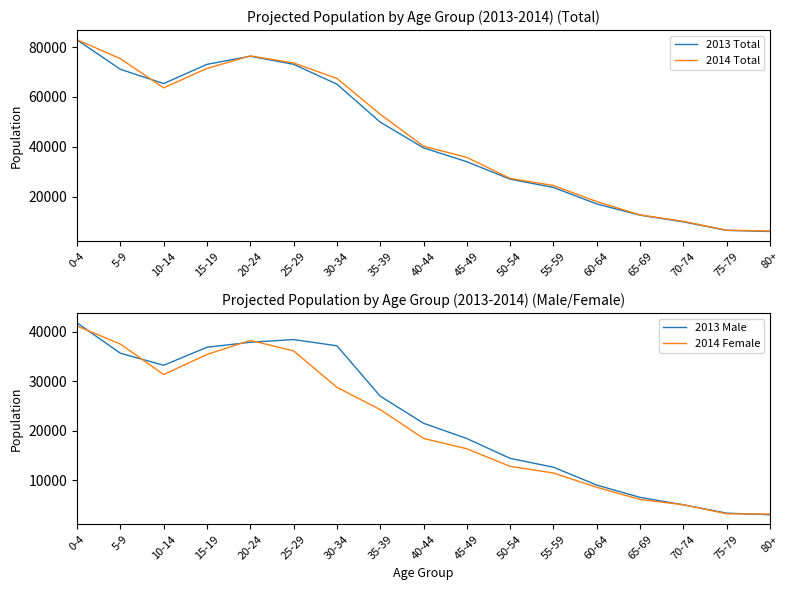

Is the value of 2013 Total at 0-4 greater than the value of 2014 Total at 55-59?

Yes